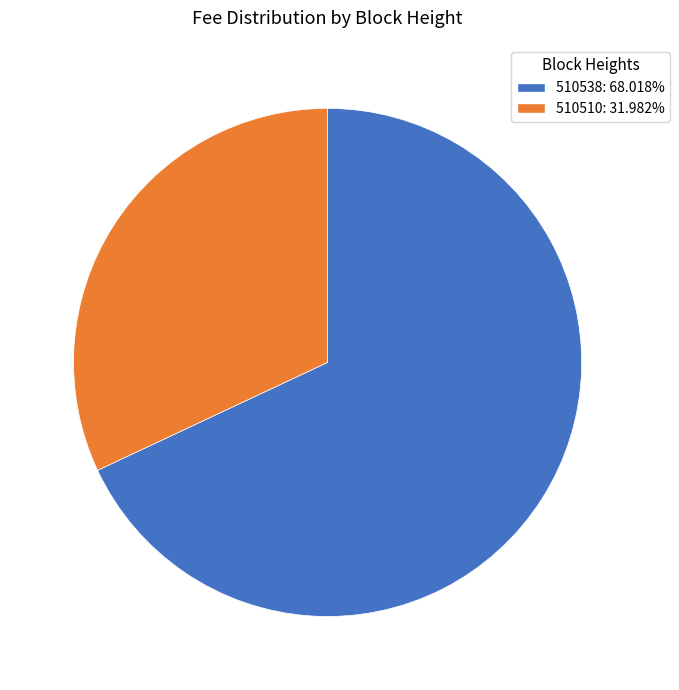

The 510538 slice represents 79% of the pie. True or false?

False